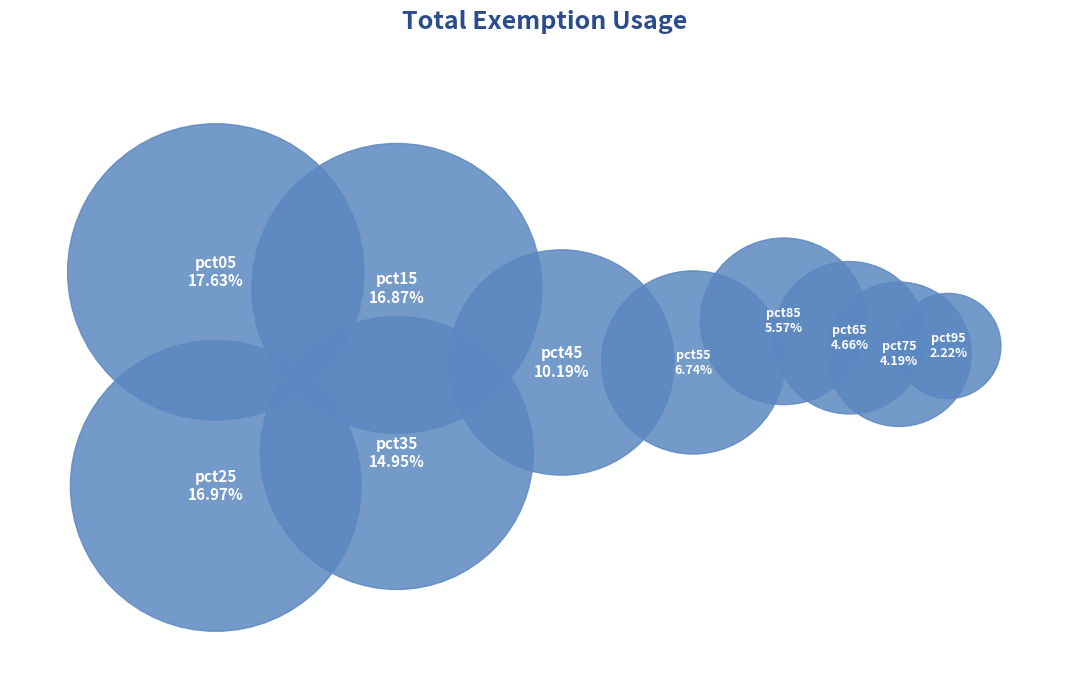

What is the ratio of the value at pct85 to the value at pct25?

0.3